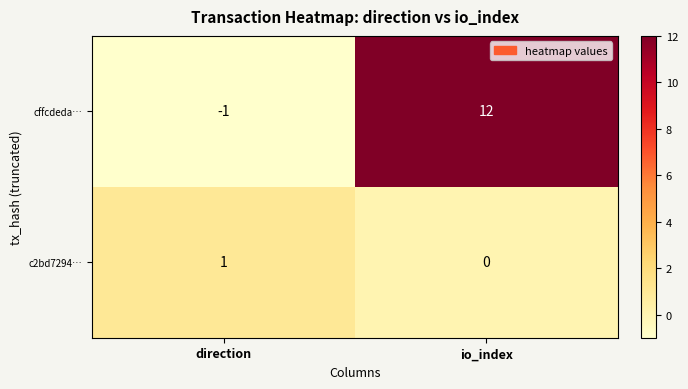

Which series has the largest range (max minus min)?

cffcdeda…